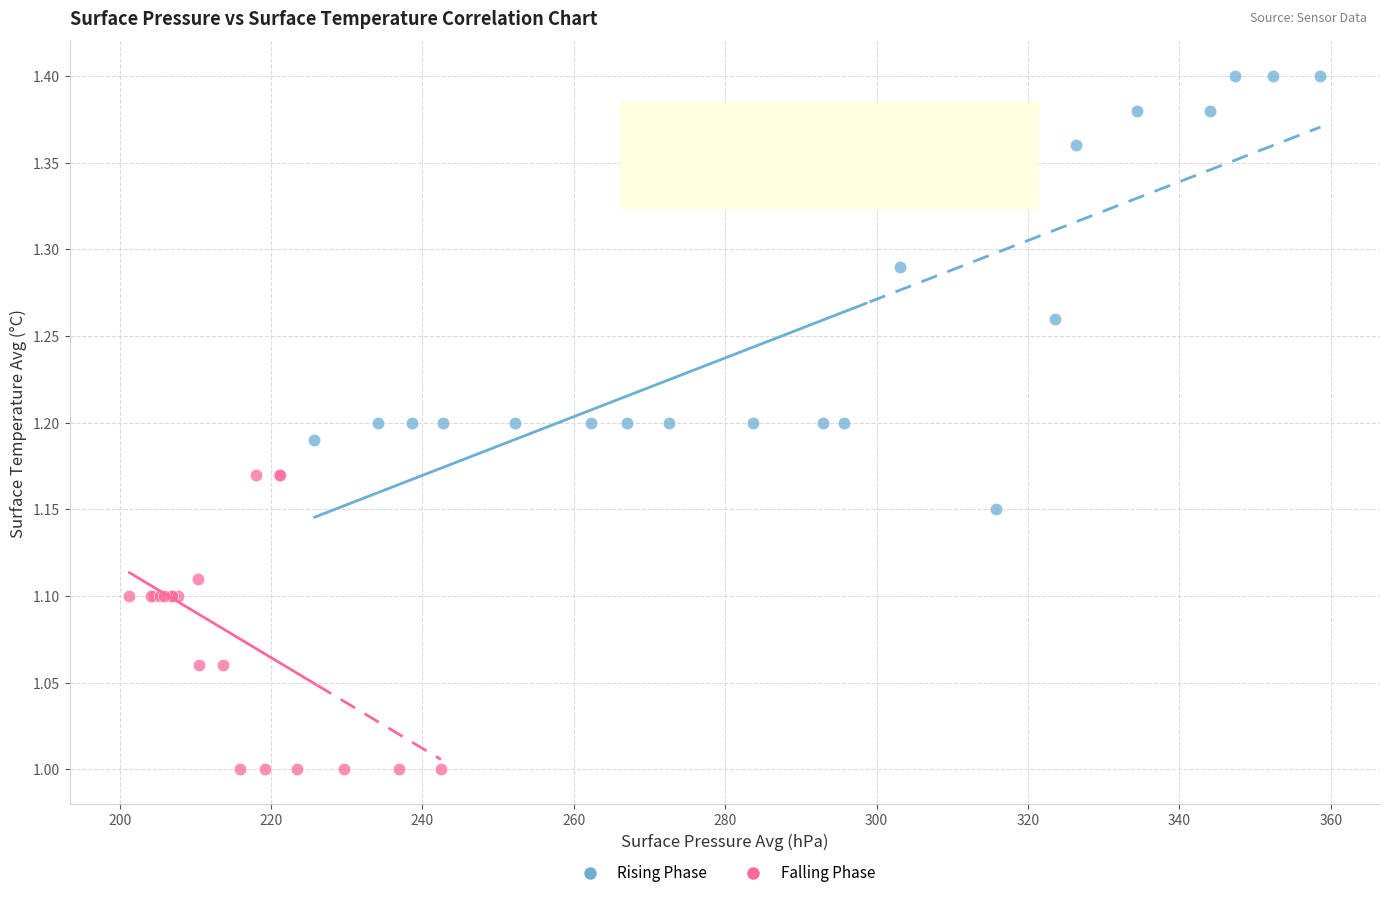

Which series reaches the minimum Y coordinate?

Falling Phase